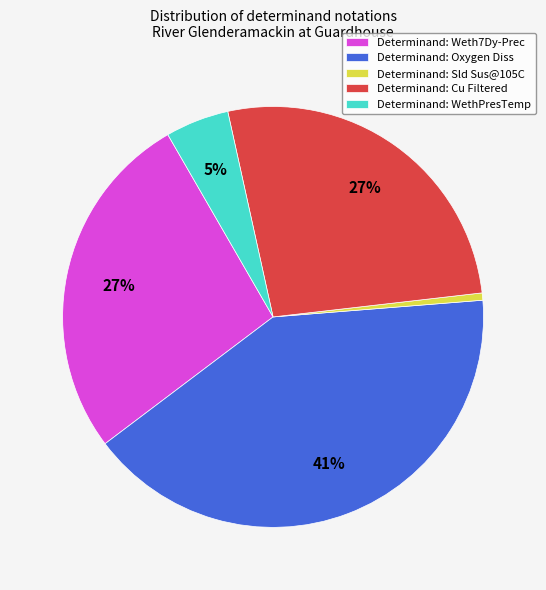

To the nearest percent, what percentage of the pie is Determinand: WethPresTemp?

5%